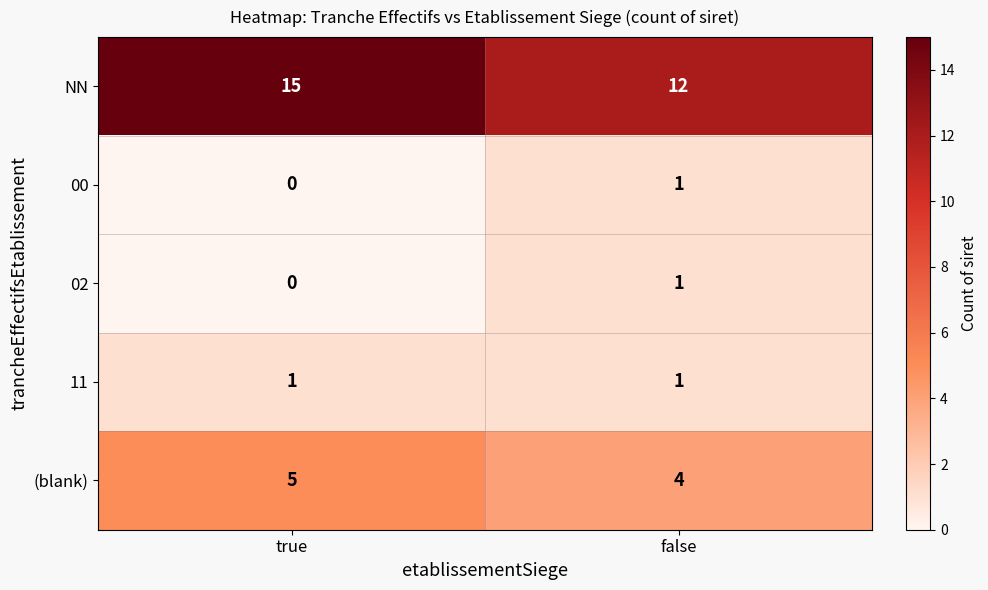

Reading left to right, what are all the values shown in this chart?

NN: true=15	false=12
00: true=0	false=1
02: true=0	false=1
11: true=1	false=1
(blank): true=5	false=4